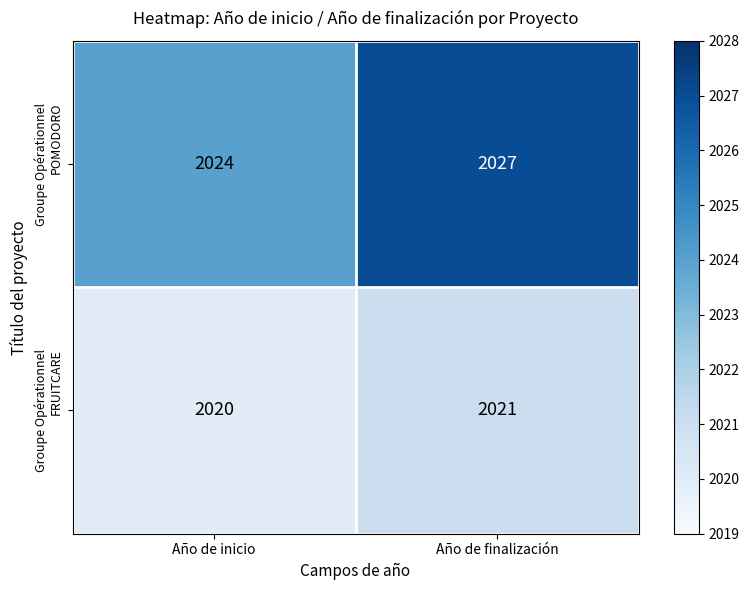

Which label corresponds to the largest value in the chart?

Año de finalización